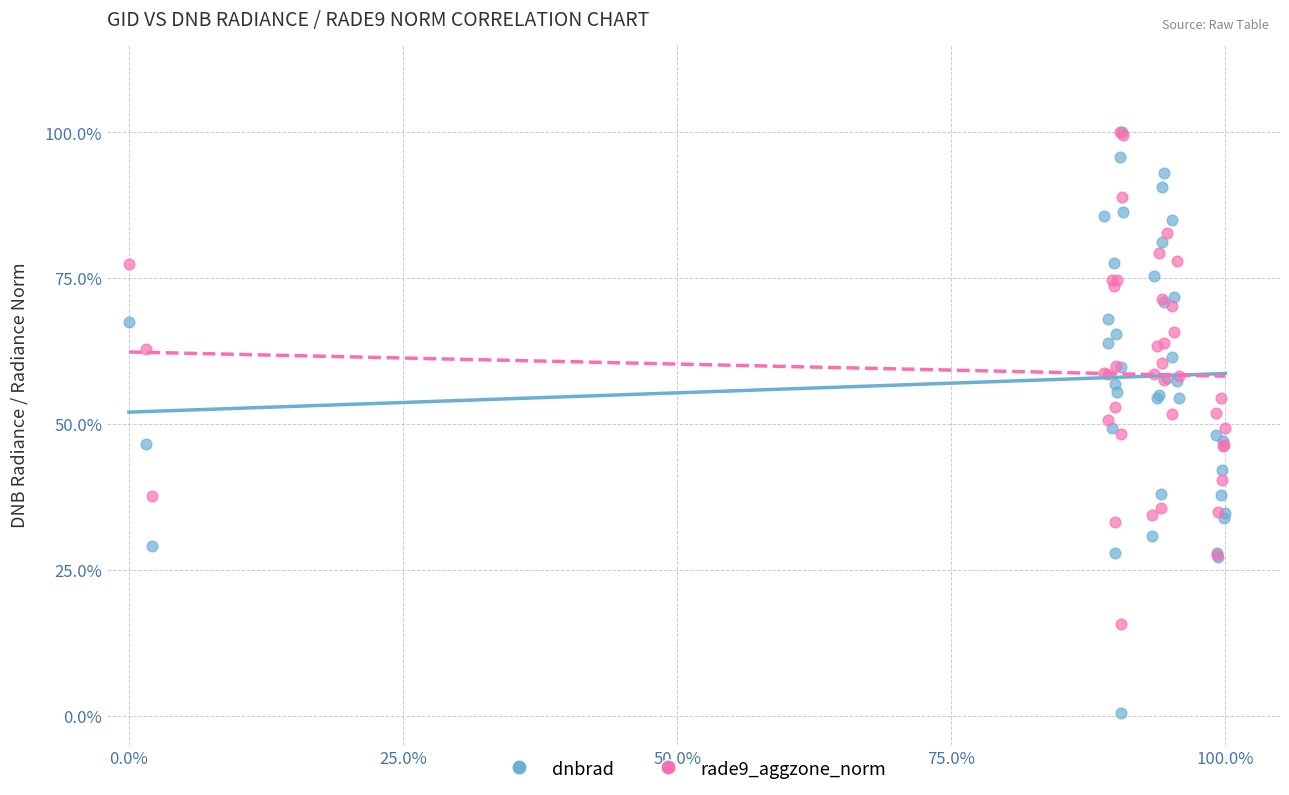

Which series reaches the minimum Y coordinate?

dnbrad